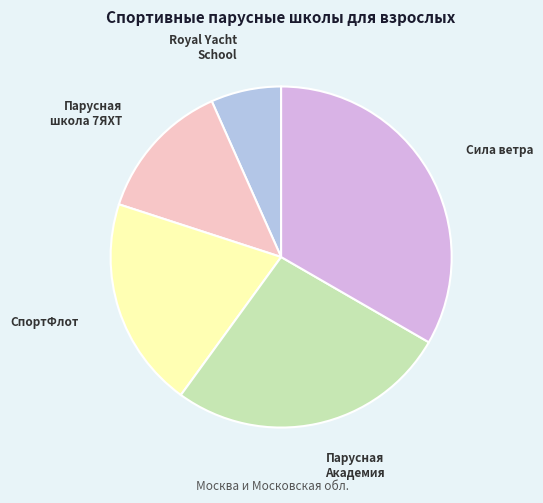

Does any single category account for the majority?

No